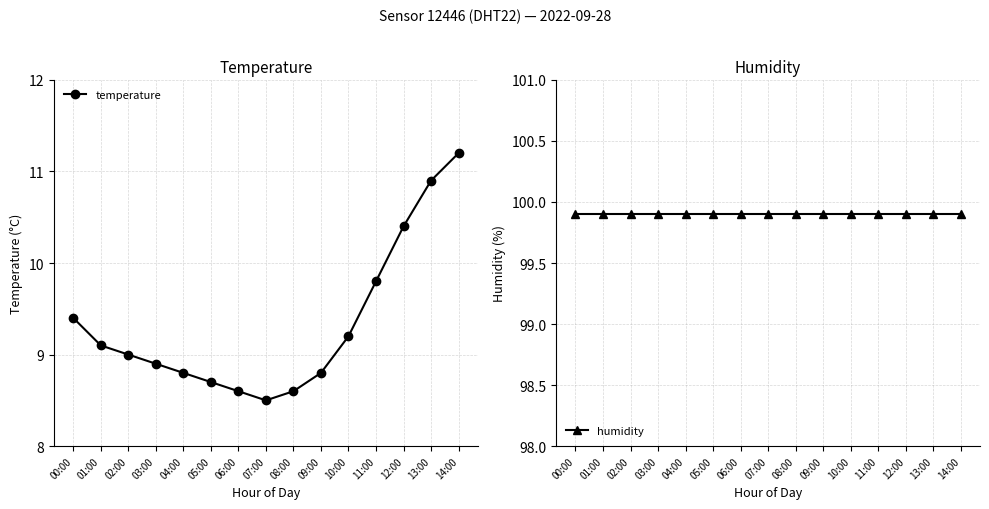

How many lines are shown in the chart?

2